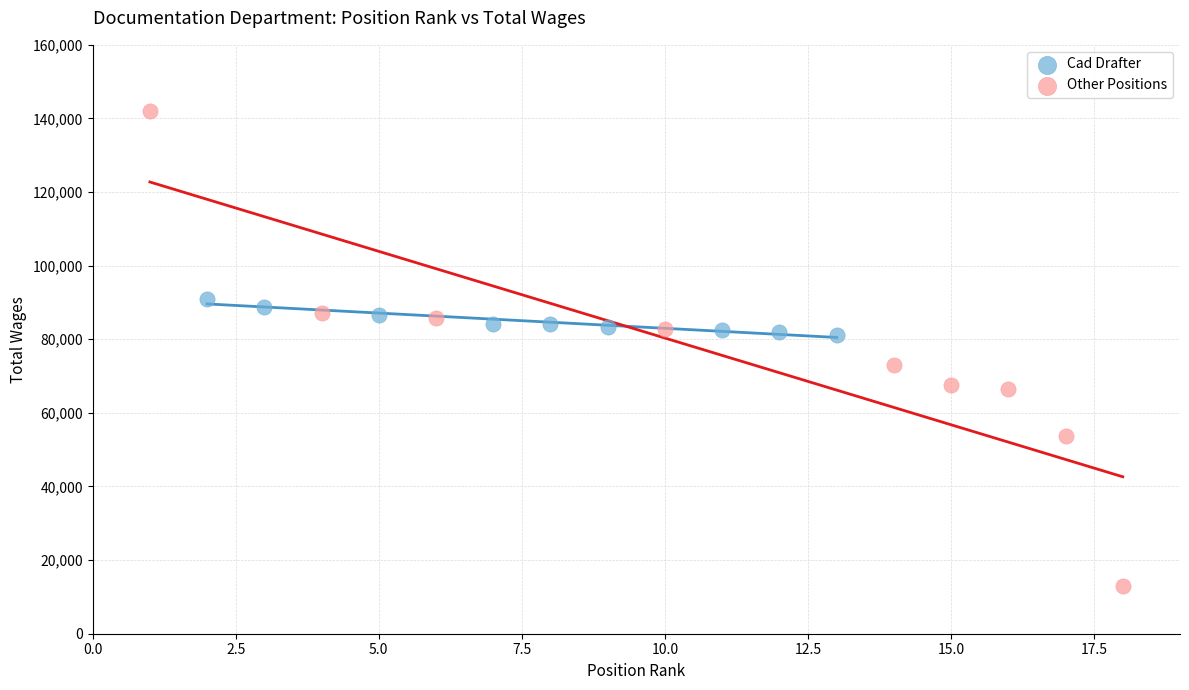

Which series reaches the maximum Y coordinate?

Other Positions